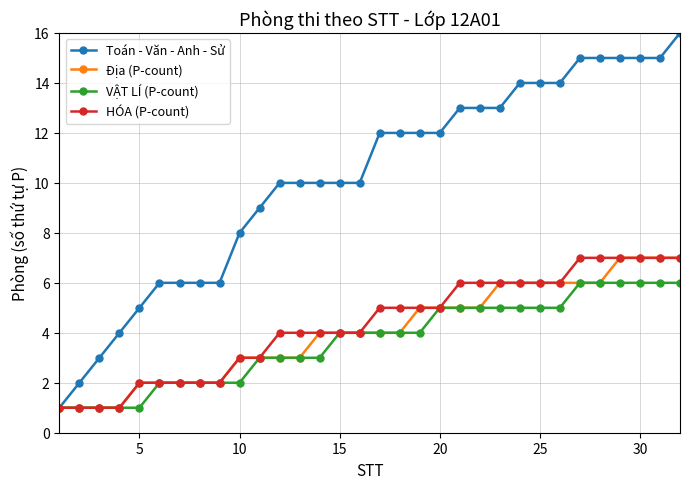

How many distinct data groups are displayed?

4